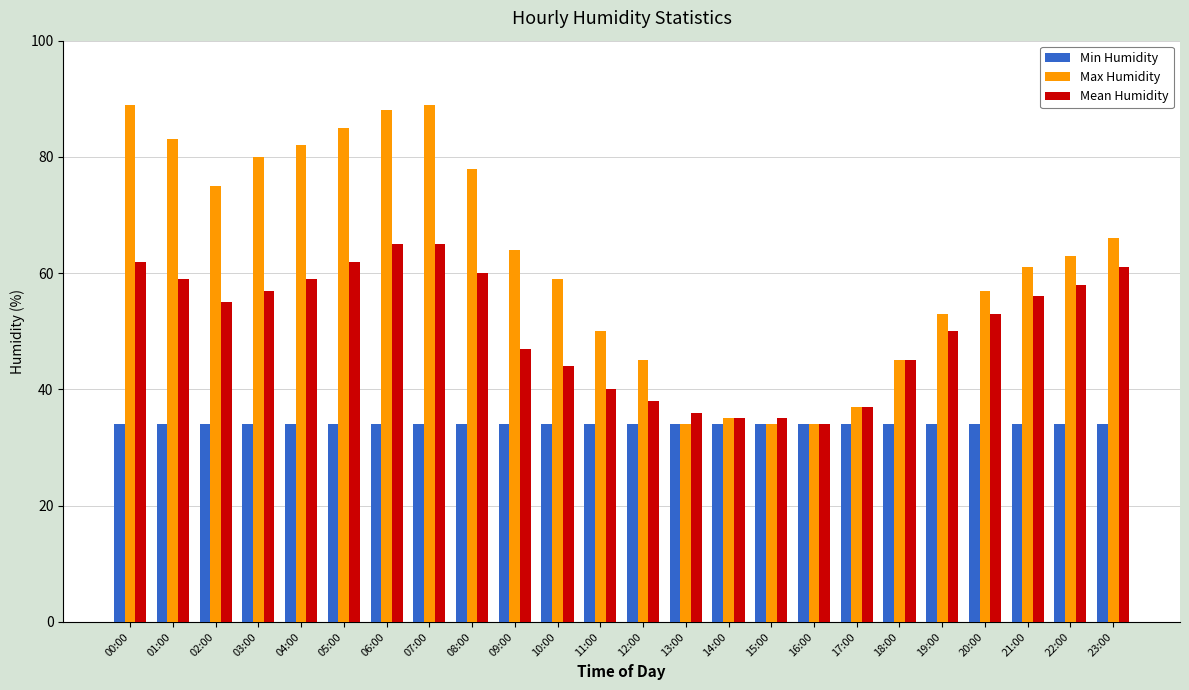

At which label does Max Humidity first exceed 63?

00:00